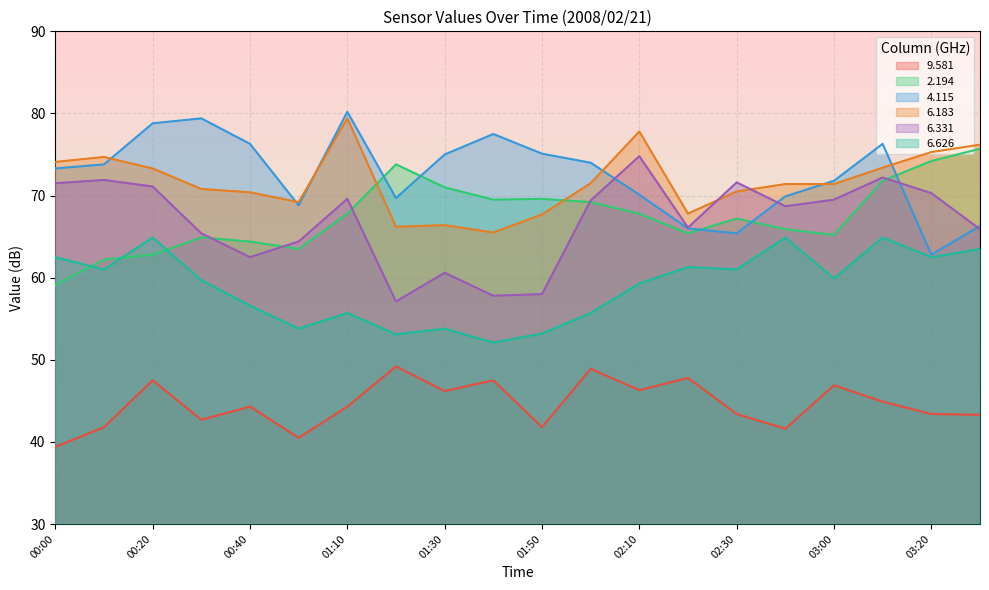

What is the label of the 4th point from the left?

00:30